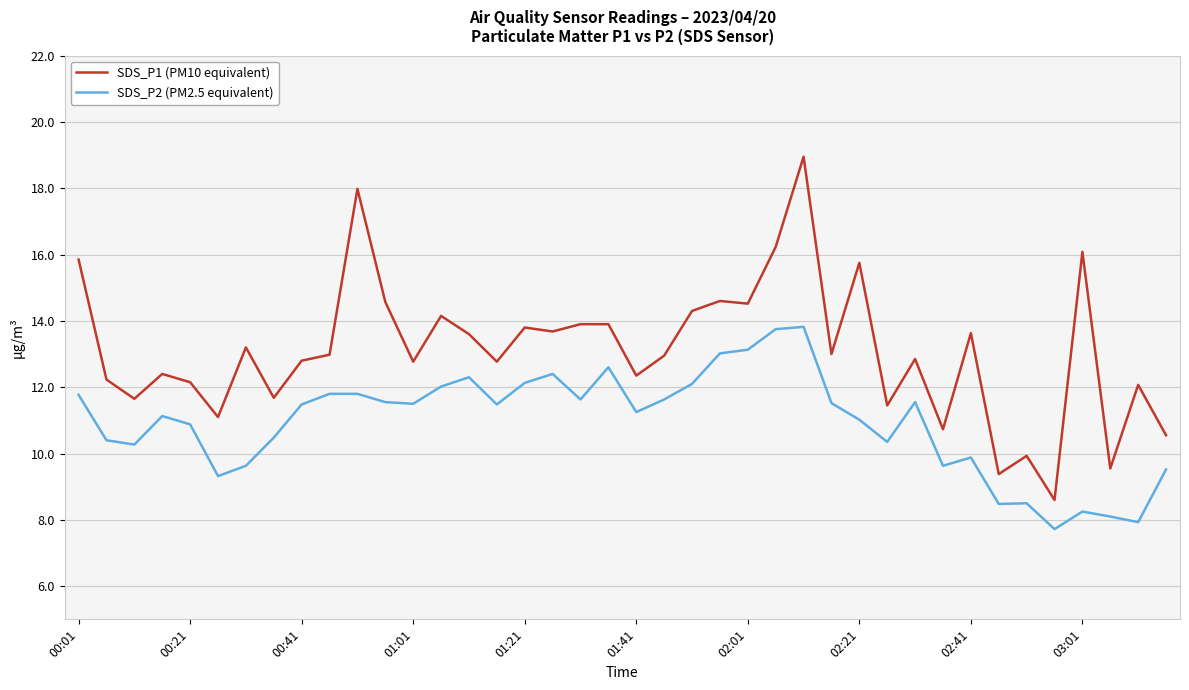

Which series has the largest total across all categories?

SDS_P1 (PM10 equivalent)